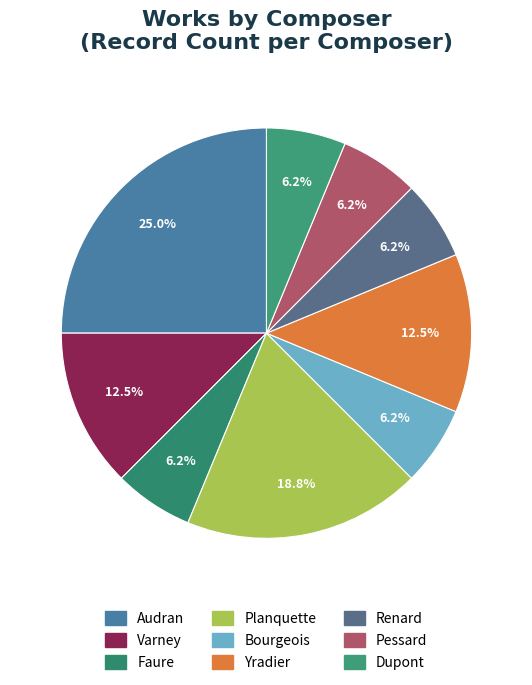

To the nearest percent, what is the difference between the largest and smallest slice percentages?

19%